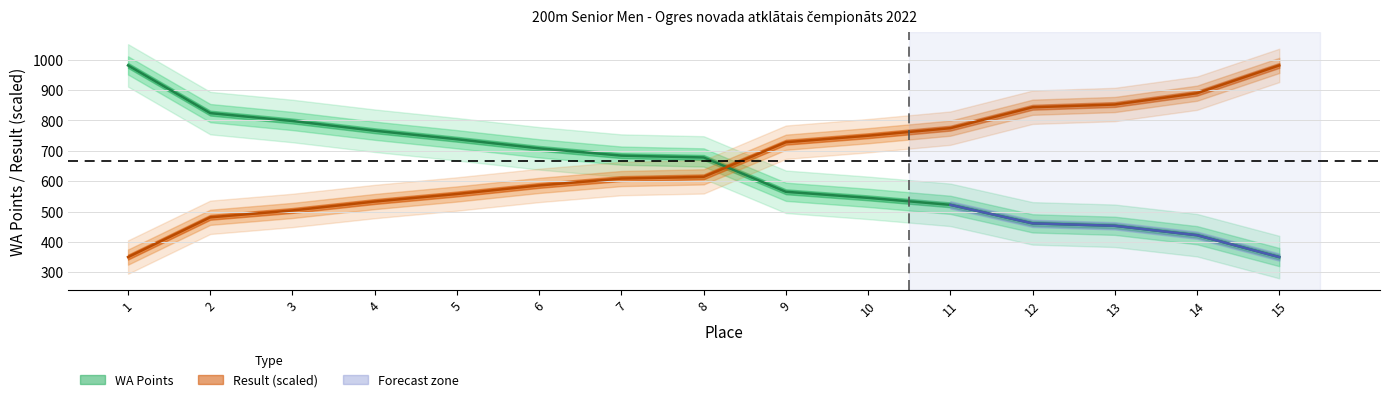

Which series has the widest spread of values?

WA